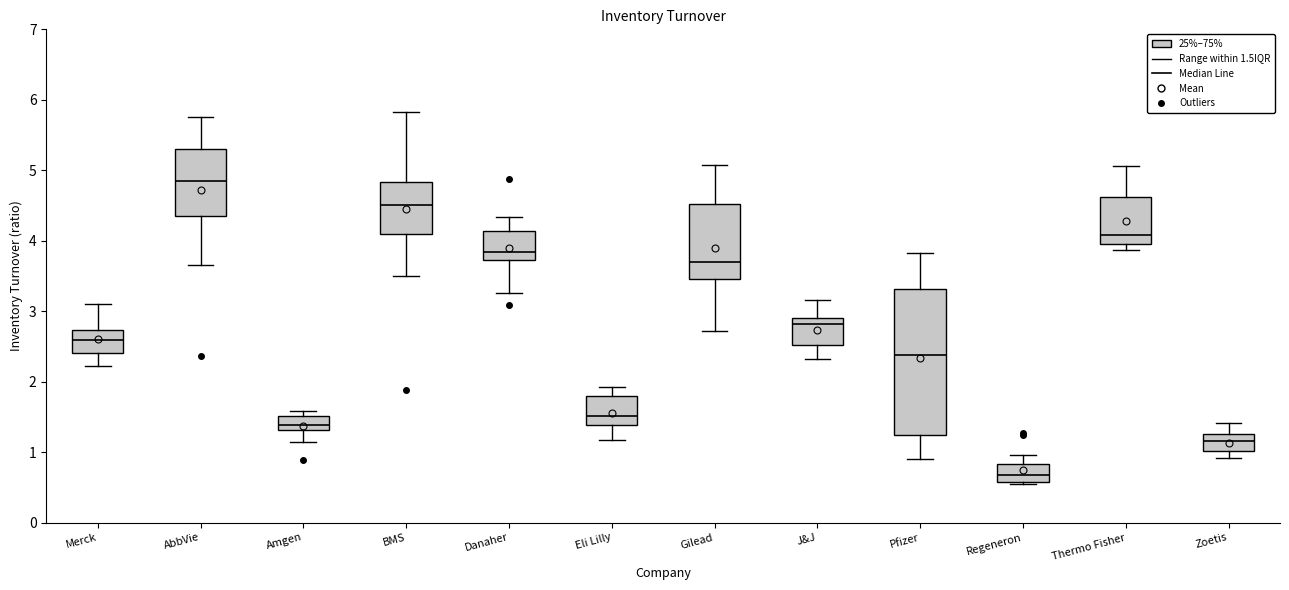

Reading left to right, transcribe this box plot: for each box, give where its median line is, the range the box spans, and where its two whiskers end, as read against the y-axis. The values are not printed on the chart, so give them approximately, as read against the axis.

Merck: median 2.6, box 2.4 to 2.7, whiskers 2.2 to 3.1
AbbVie: median 4.9, box 4.4 to 5.3, whiskers 3.7 to 5.8
Amgen: median 1.4, box 1.3 to 1.5, whiskers 1.1 to 1.6
BMS: median 4.5, box 4.1 to 4.8, whiskers 3.5 to 5.8
Danaher: median 3.8, box 3.7 to 4.1, whiskers 3.3 to 4.3
Eli Lilly: median 1.5, box 1.4 to 1.8, whiskers 1.2 to 1.9
Gilead: median 3.7, box 3.5 to 4.5, whiskers 2.7 to 5.1
J&J: median 2.8, box 2.5 to 2.9, whiskers 2.3 to 3.2
Pfizer: median 2.4, box 1.2 to 3.3, whiskers 0.9 to 3.8
Regeneron: median 0.7, box 0.6 to 0.8, whiskers 0.6 to 1.0
Thermo Fisher: median 4.1, box 4.0 to 4.6, whiskers 3.9 to 5.1
Zoetis: median 1.2, box 1.0 to 1.3, whiskers 0.9 to 1.4